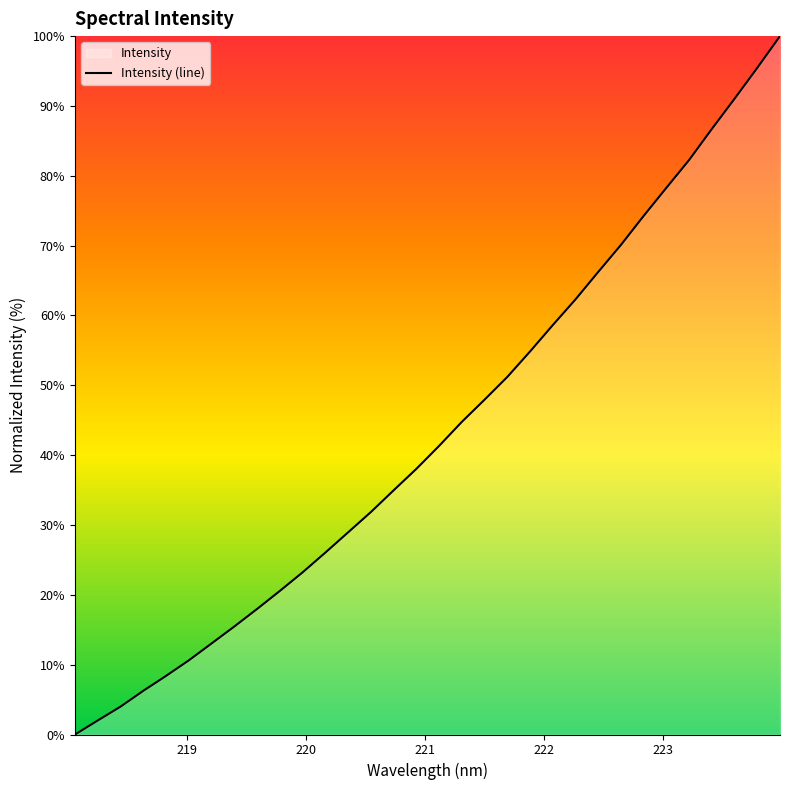

The chart shows a value of 26.2 at 221.8812. True or false?

False